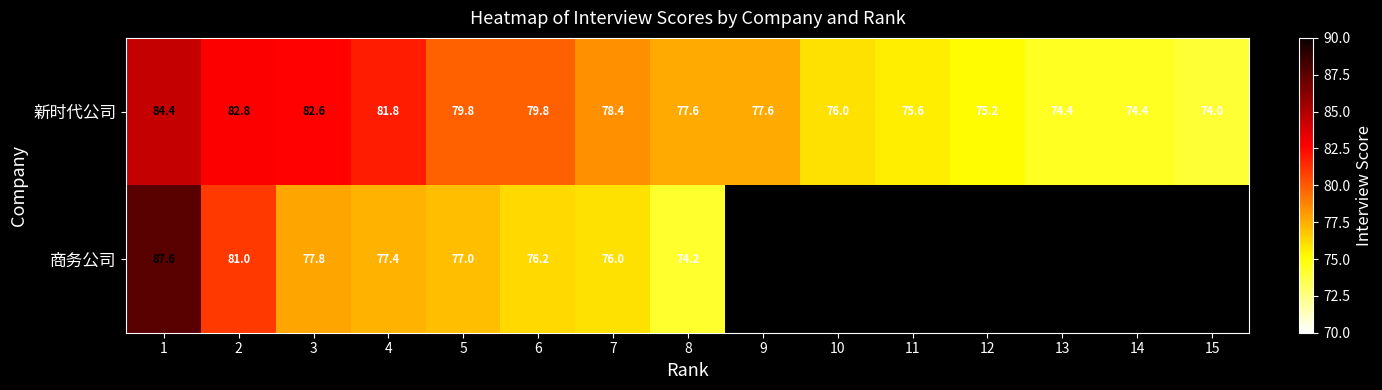

What is the sum of the 新时代公司 values at 5 and 9?

157.4